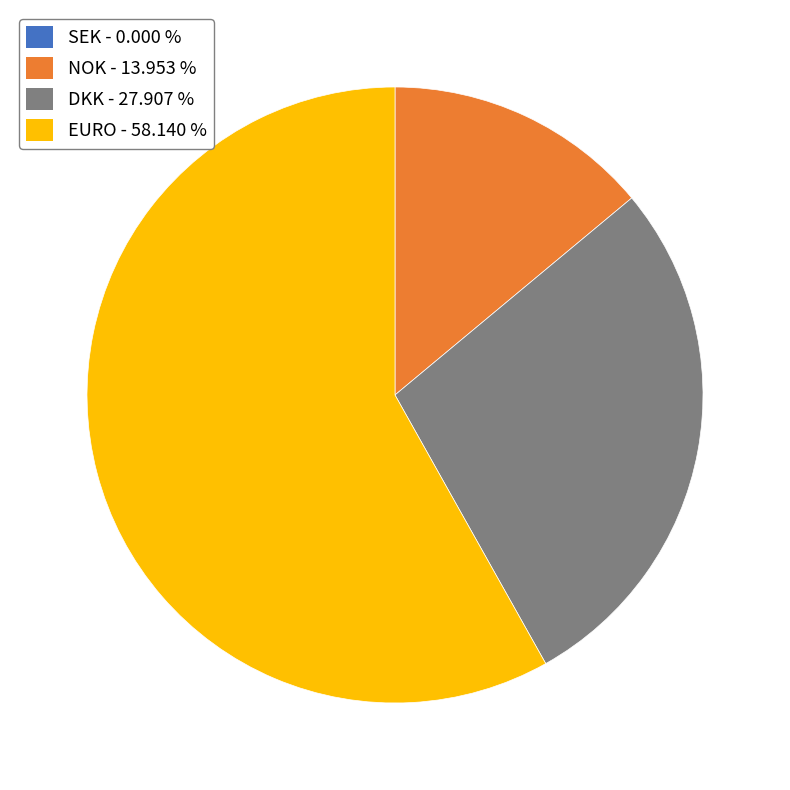

Is there a majority slice in this chart?

Yes